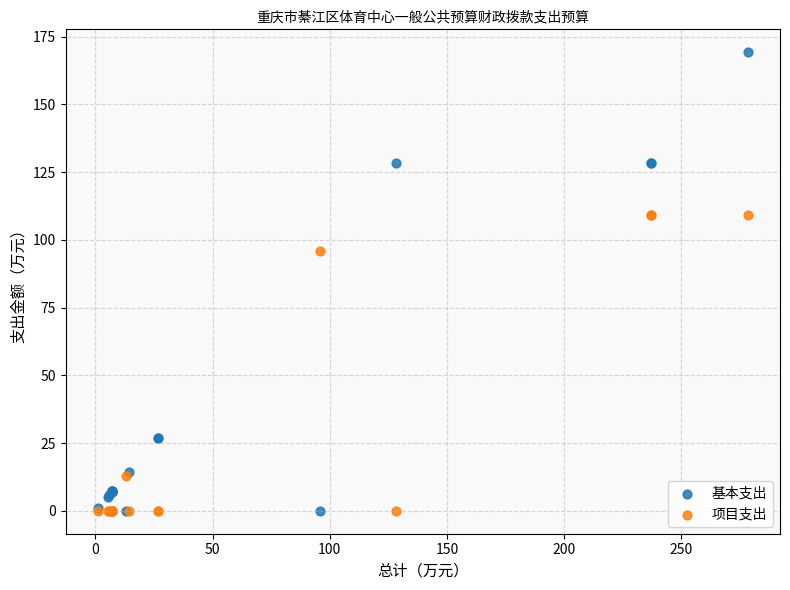

Which series has the widest spread of Y values?

基本支出